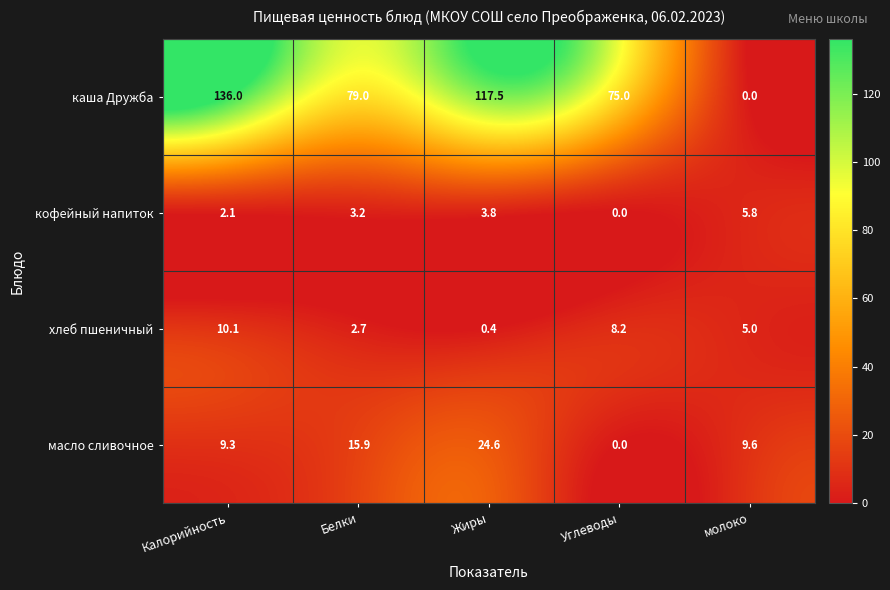

At which category is the sum across all series the highest?

Калорийность